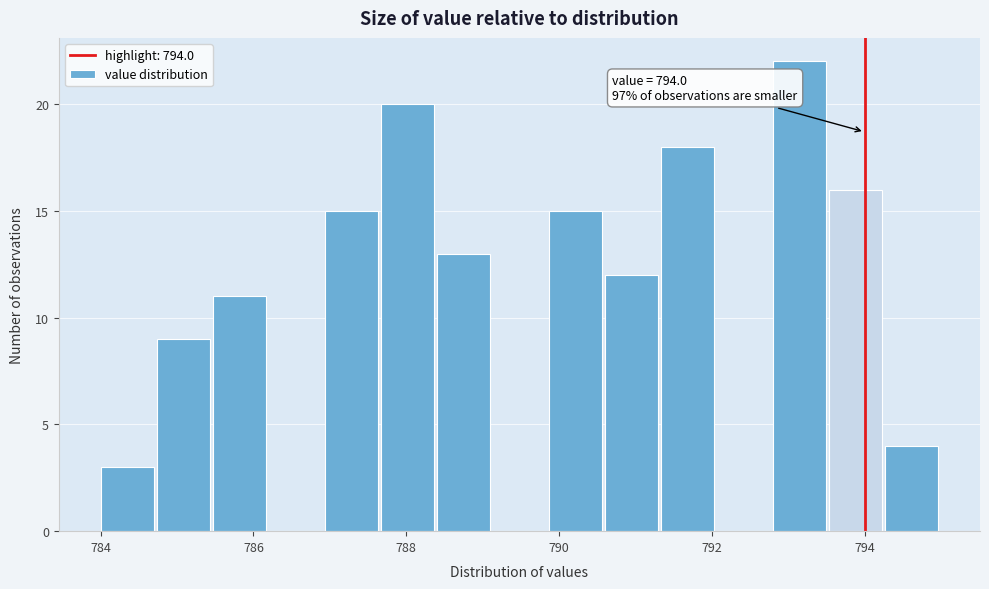

Read against the x-axis, roughly where is the centre of the tallest bar?

793.2